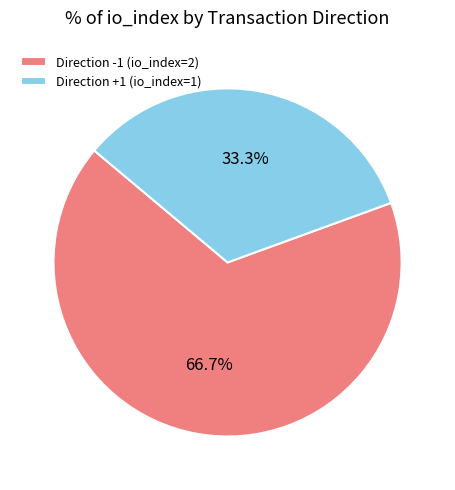

To the nearest percent, what is the average slice percentage?

50%